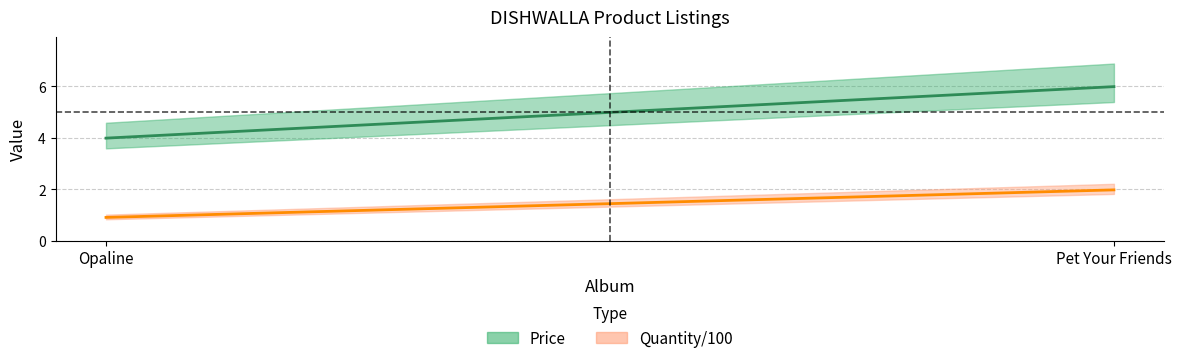

At how many categories does at least one series exceed 3?

2